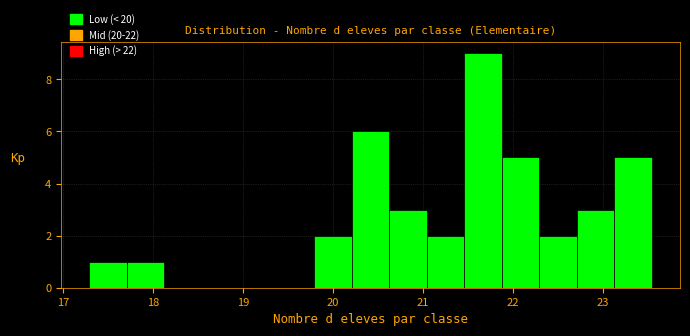

Reading left to right, transcribe this chart: for each bar, give the range it covers on the x-axis and its height. Neither the bar edges nor the heights are printed on the chart, so give them approximately, as read against the axes.

17.3 to 17.7: 1
17.7 to 18.1: 1
18.1 to 18.5: 0
18.5 to 19.0: 0
19.0 to 19.4: 0
19.4 to 19.8: 0
19.8 to 20.2: 2
20.2 to 20.6: 6
20.6 to 21.0: 3
21.0 to 21.5: 2
21.5 to 21.9: 9
21.9 to 22.3: 5
22.3 to 22.7: 2
22.7 to 23.1: 3
23.1 to 23.5: 5